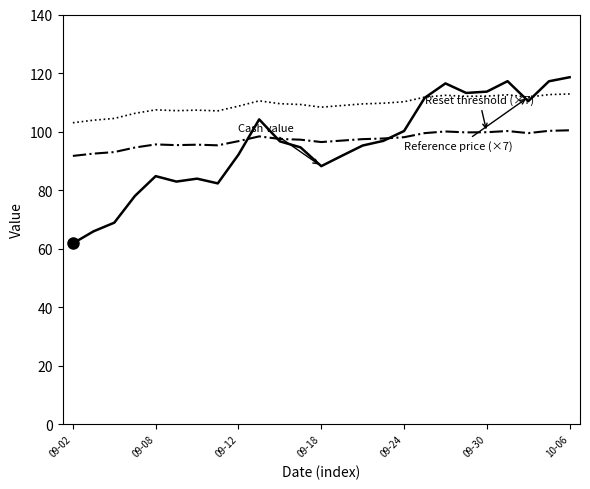

What is the smallest value displayed?

61.8